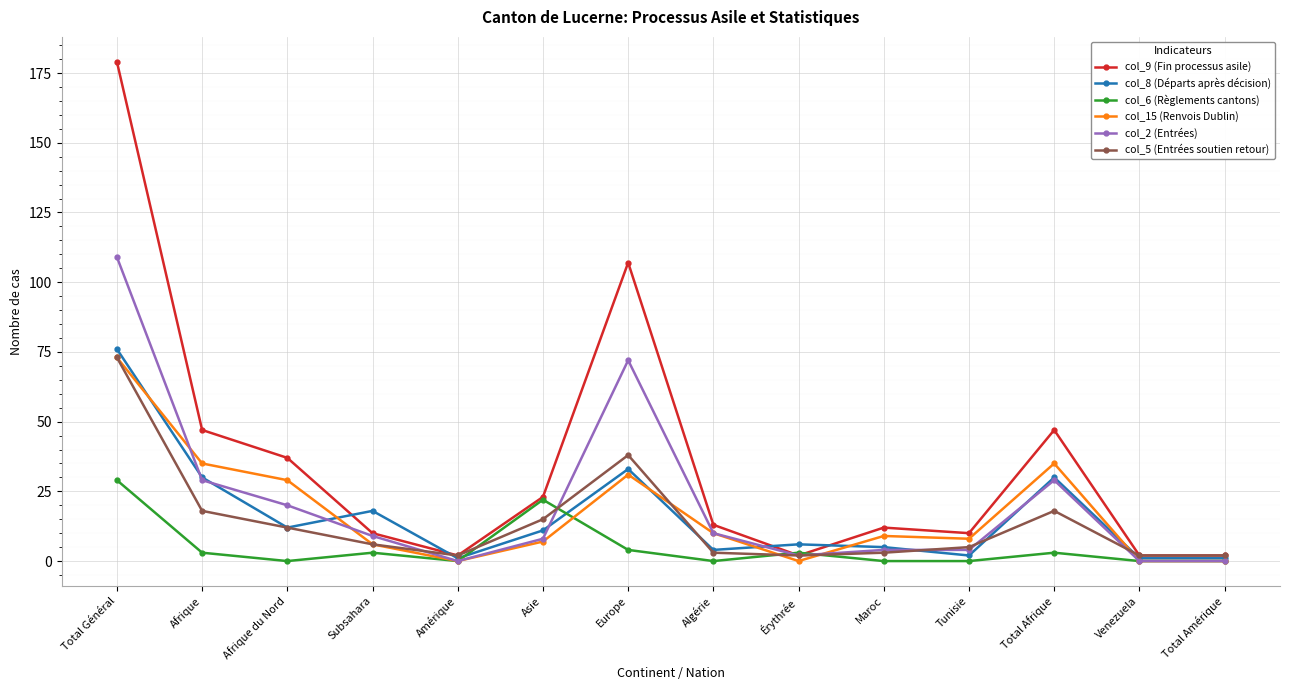

What is the label of the 12th point from the right?

Afrique du Nord